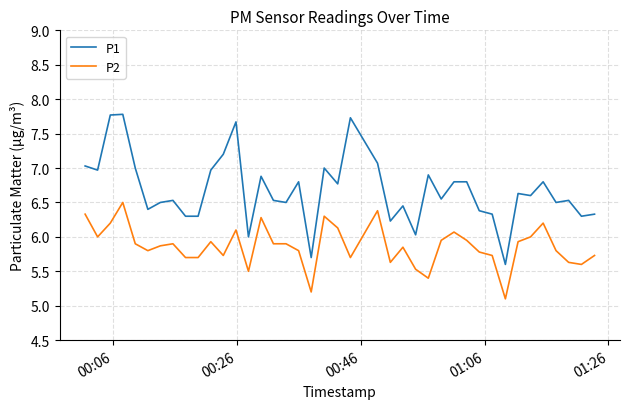

What is the average value of the P2 series?

5.9